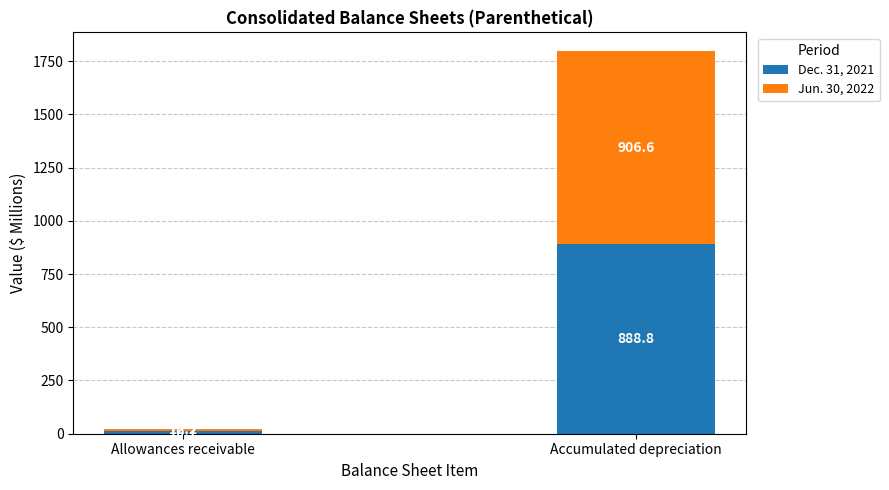

List the labels in order of Dec. 31, 2021 value, smallest first.

Allowances receivable, Accumulated depreciation